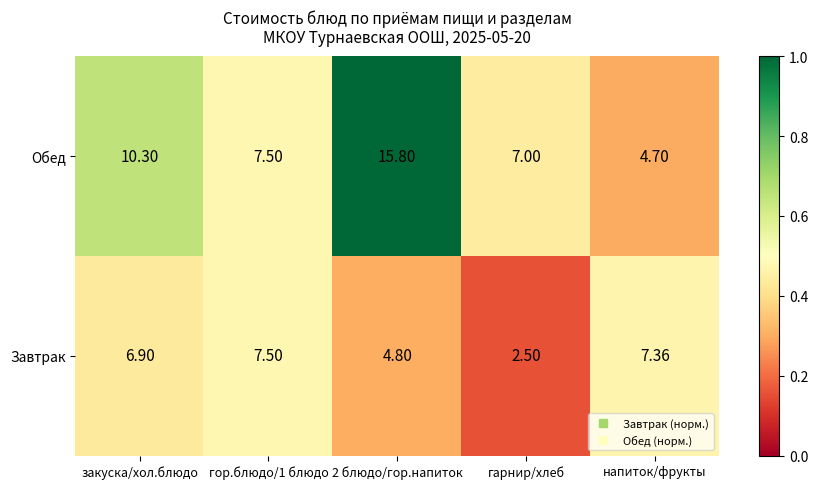

Is the value of Завтрак at 2 блюдо/гор.напиток greater than the value of Обед at напиток/фрукты?

Yes